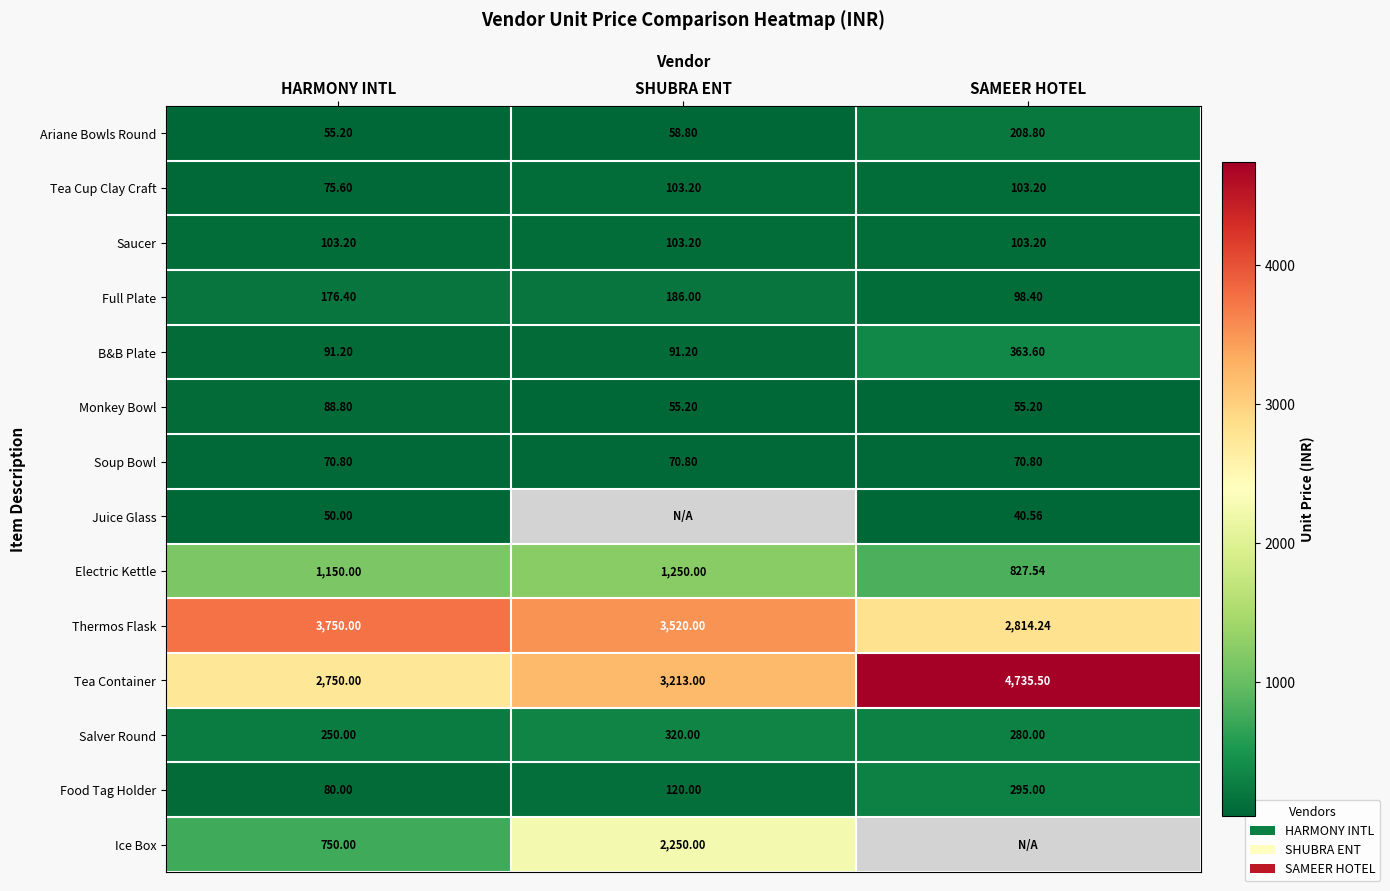

How many data points in Tea Container are less than 3213?

1